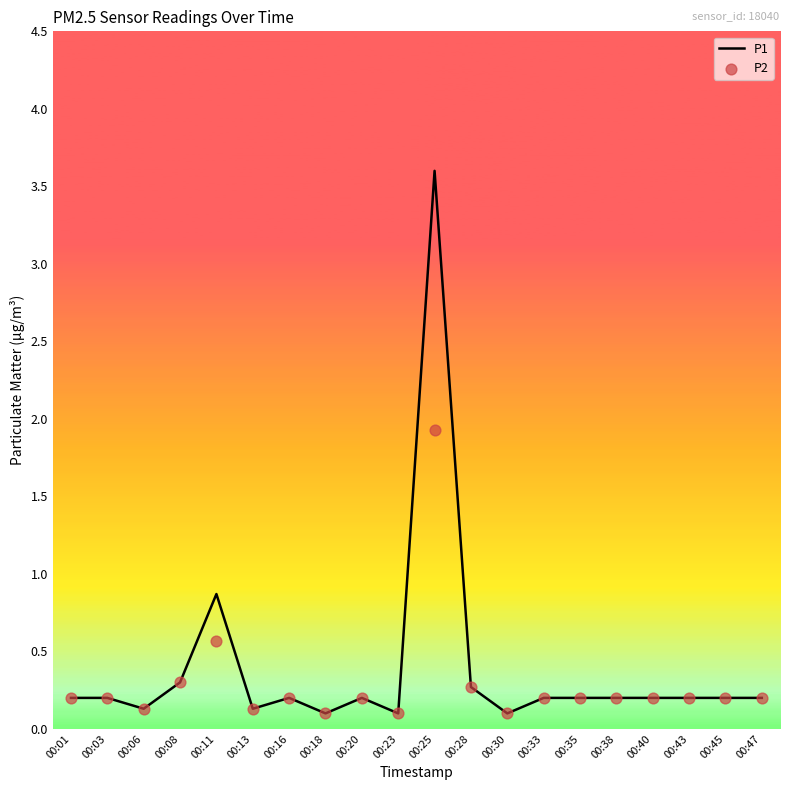

At how many categories does at least one series exceed 0?

20